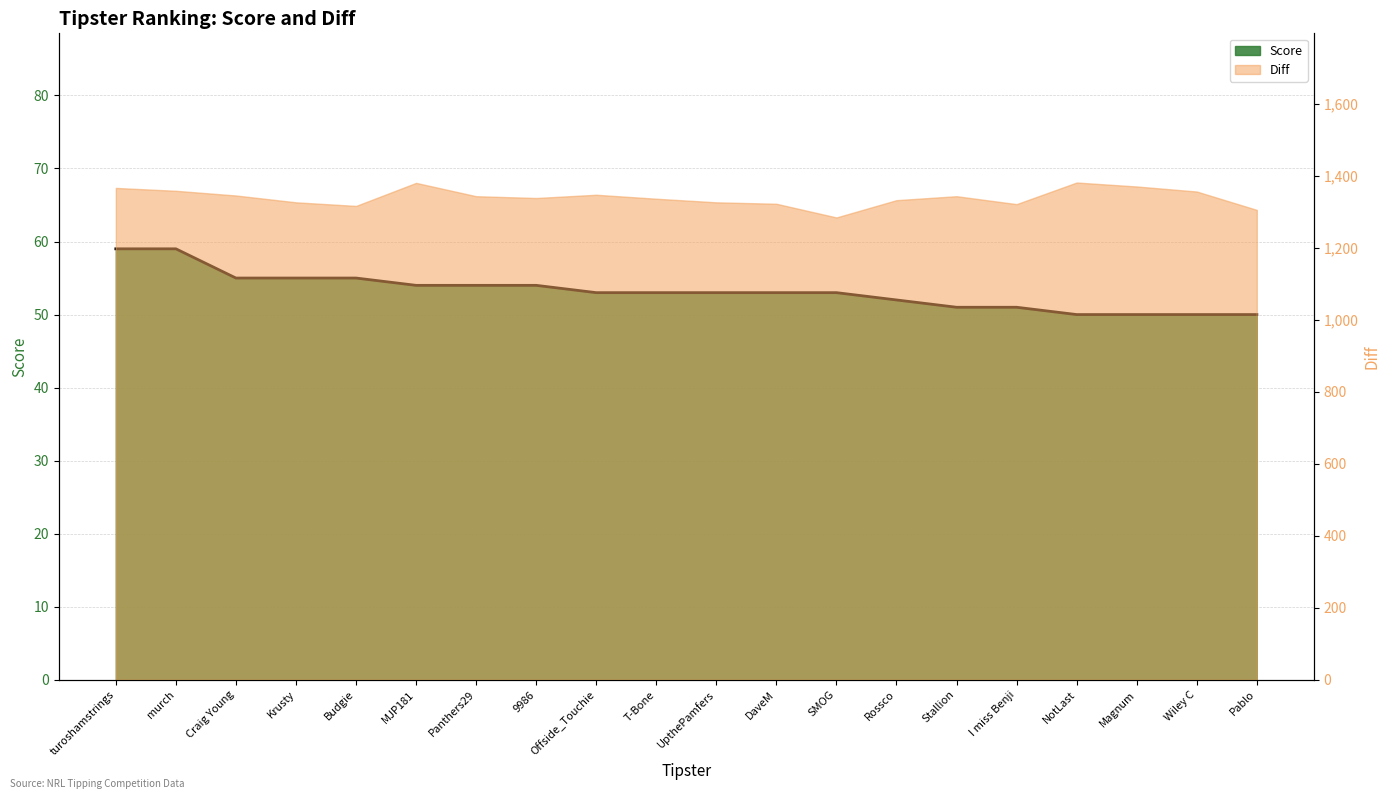

Approximately how many times larger is the value at Wiley C compared to murch?

0.8